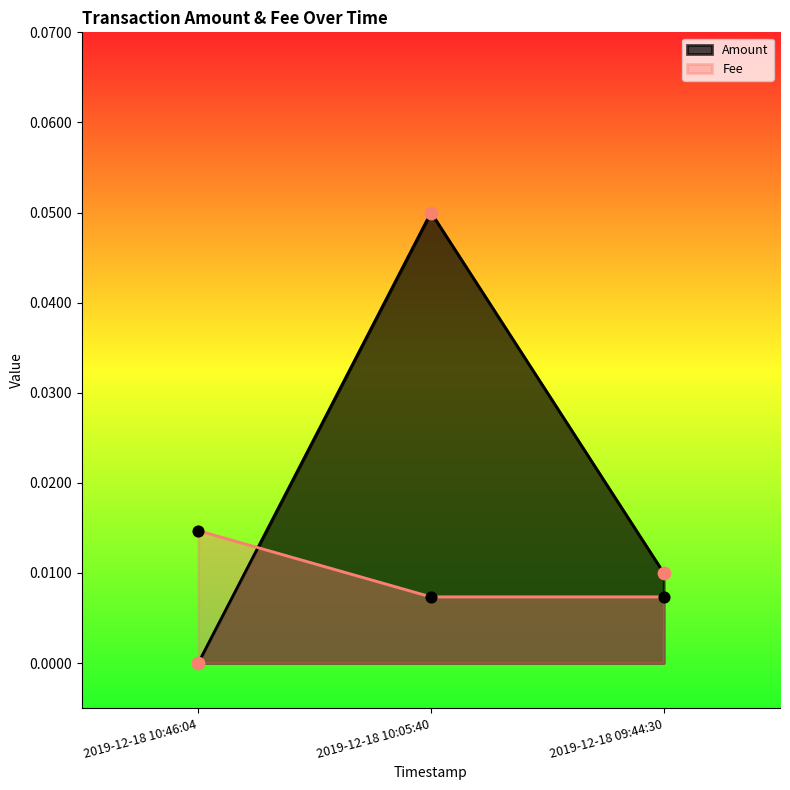

Which series has the widest spread of Y values?

Amount